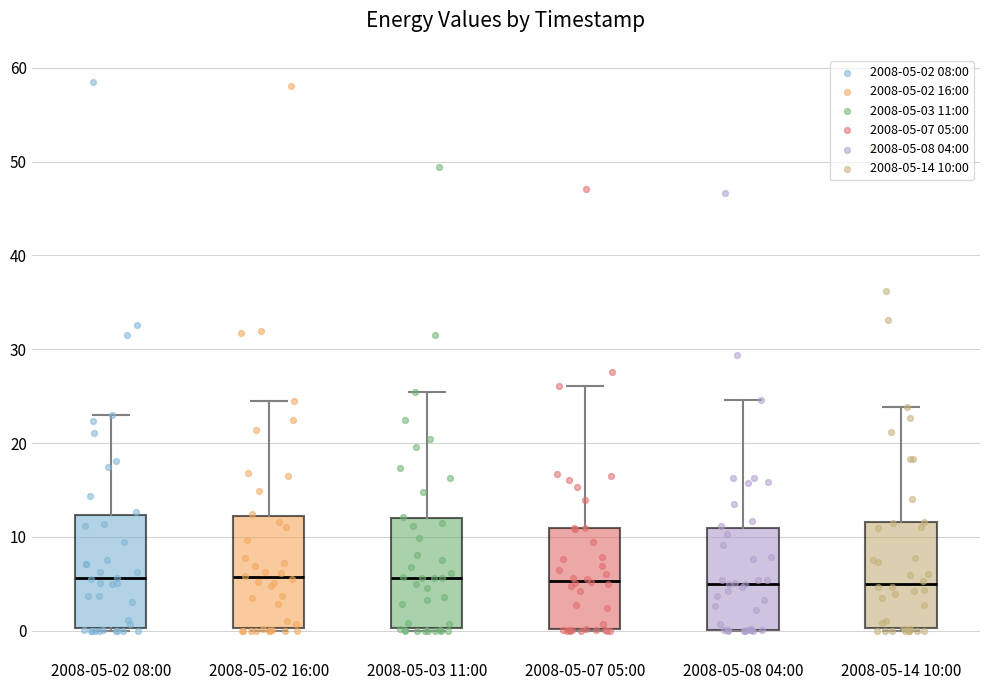

Reading left to right, read every box against the y-axis: the position of its median line, the range the box covers, and the ends of its whiskers. The values are not printed on the chart, so give them approximately, as read against the axis.

2008-05-02 08:00: median 6, box 0 to 12, whiskers 0 to 23
2008-05-02 16:00: median 6, box 0 to 12, whiskers 0 (just below the box's lower edge) to 24
2008-05-03 11:00: median 6, box 0 to 12, whiskers 0 (just below the box's lower edge) to 25
2008-05-07 05:00: median 5, box 0 to 11, whiskers 0 to 26
2008-05-08 04:00: median 5, box 0 to 11, whiskers 0 to 25
2008-05-14 10:00: median 5, box 0 to 12, whiskers 0 (just below the box's lower edge) to 24